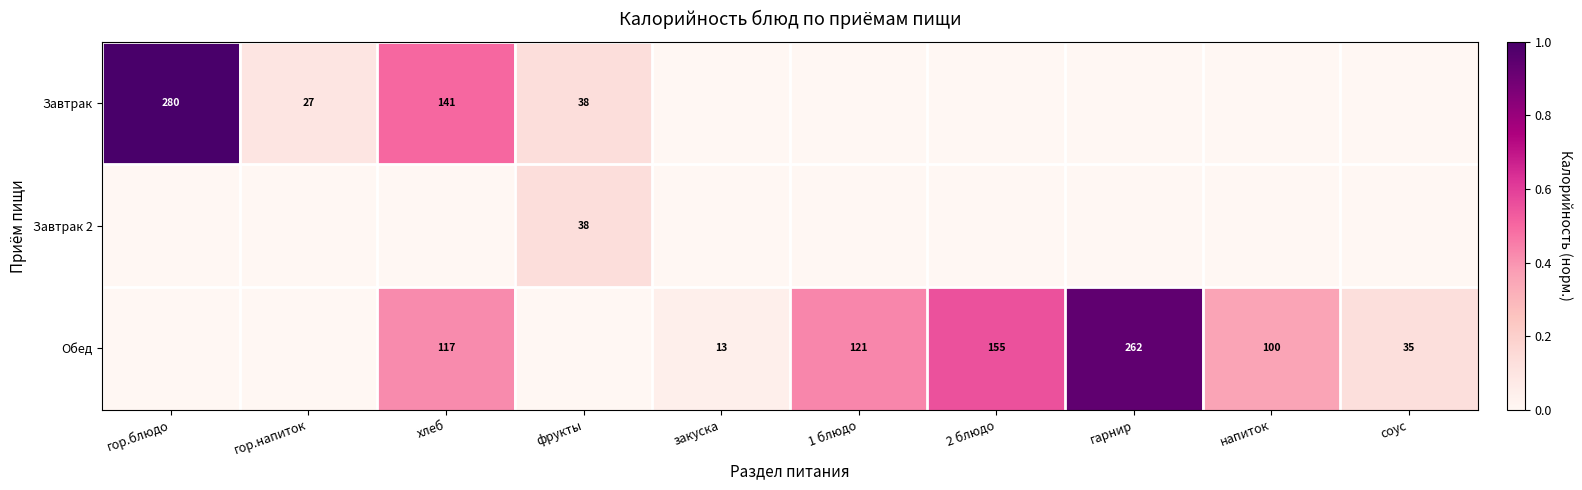

True or false: Обед has a value of 0.0 at закуска.

False